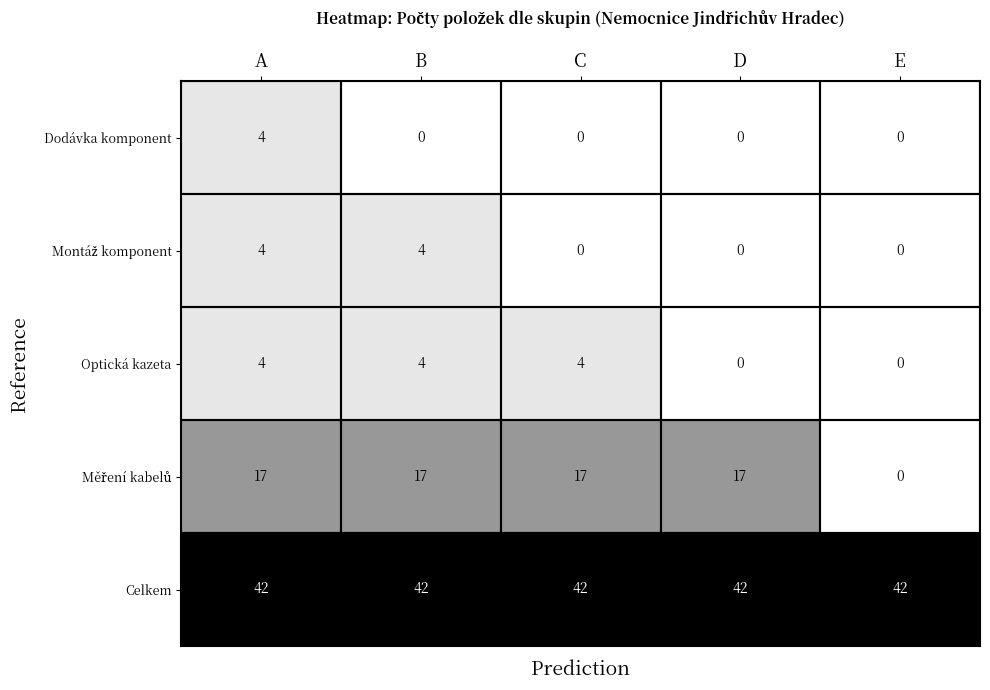

What is the difference between the maximum and minimum values in the Optická kazeta series?

4